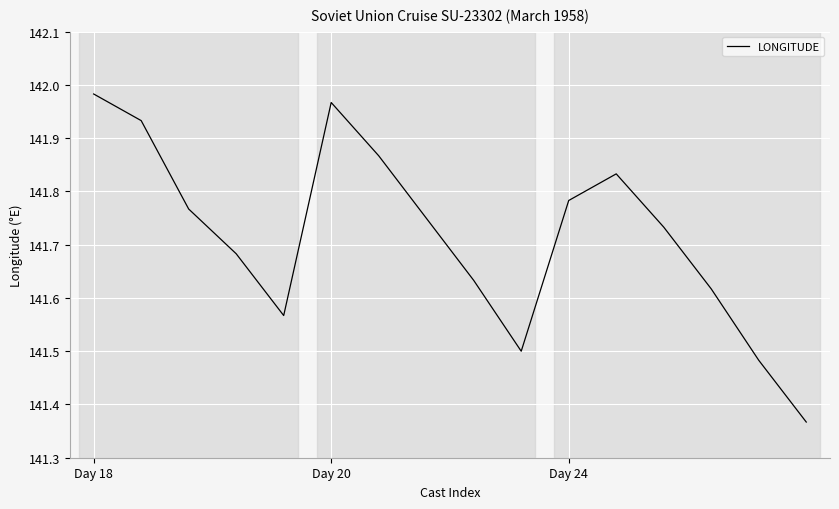

What is the difference between the maximum and minimum values?

0.6